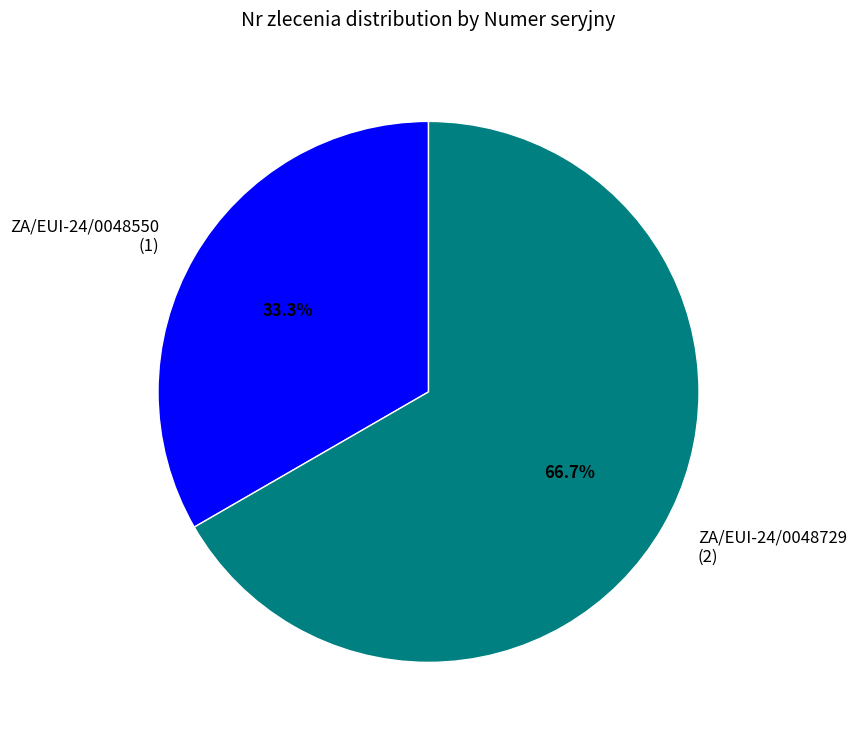

The ZA/EUI-24/0048729 slice represents 60% of the pie. True or false?

False